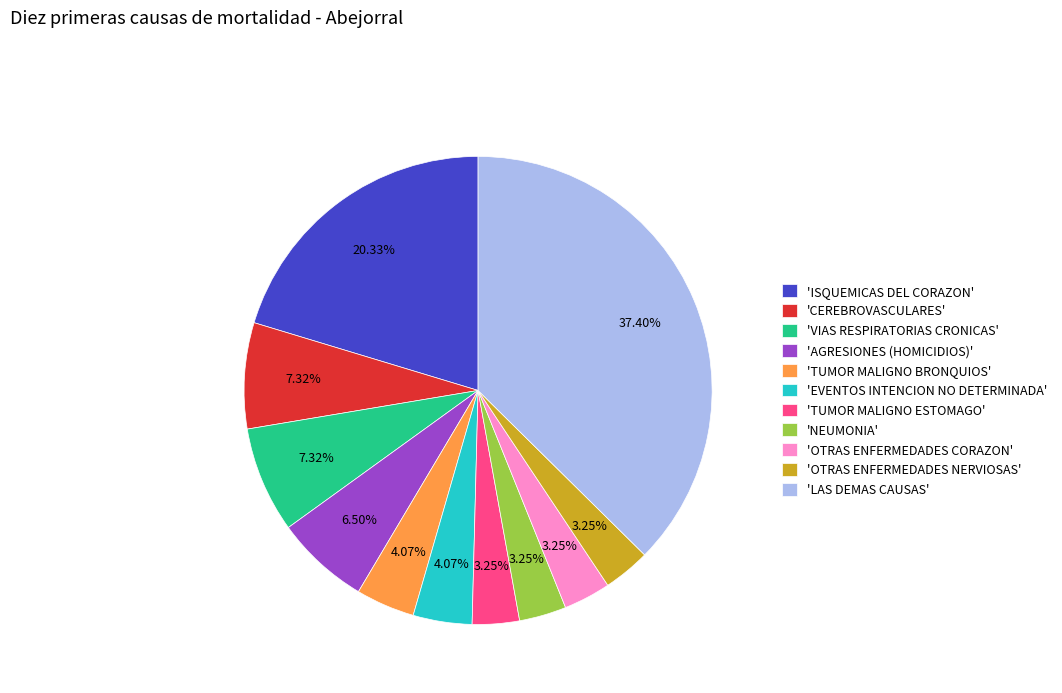

Does 'OTRAS ENFERMEDADES NERVIOSAS' represent more than half of the total?

No